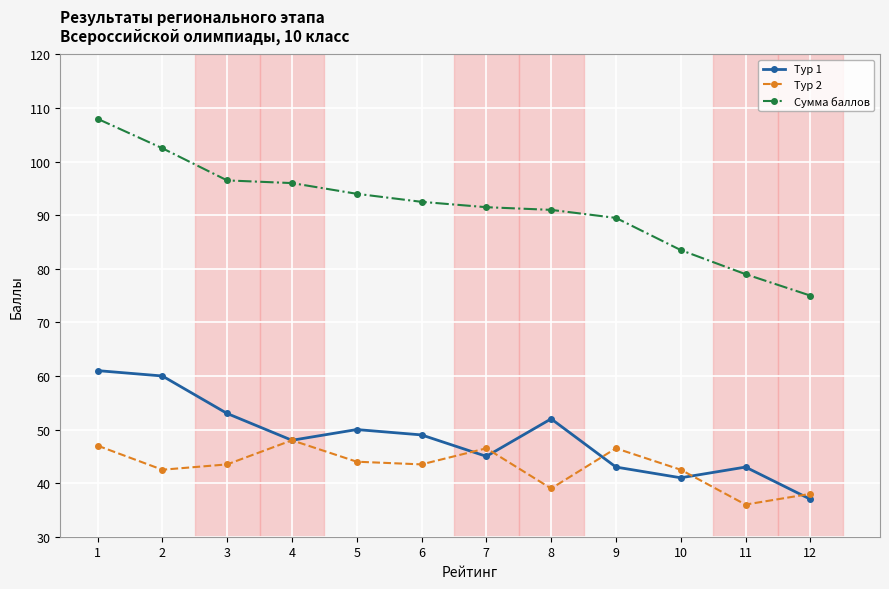

True or false: Тур 1 and Тур 2 cross at least once.

True